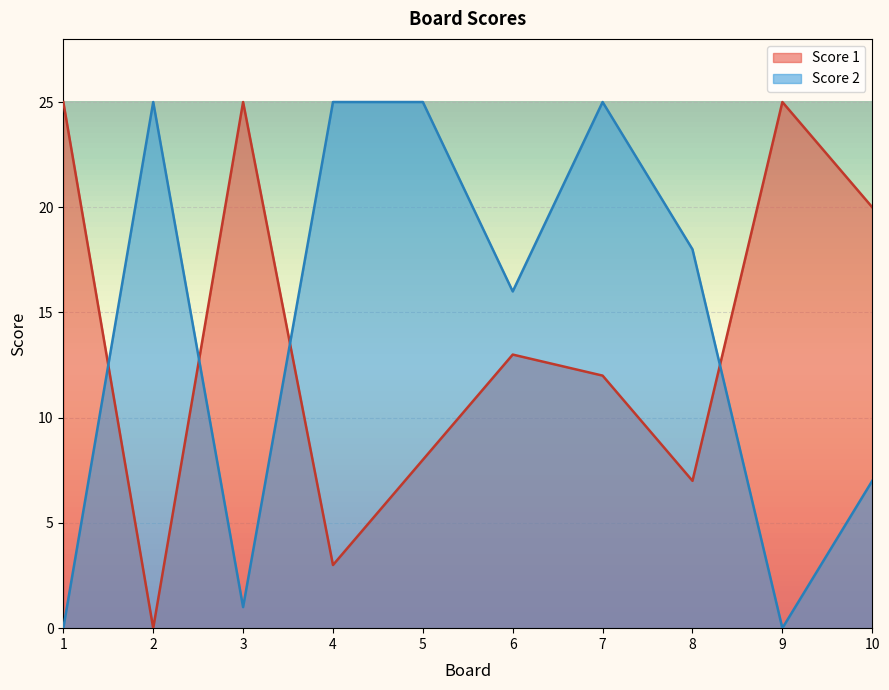

How many lines are shown in the chart?

2